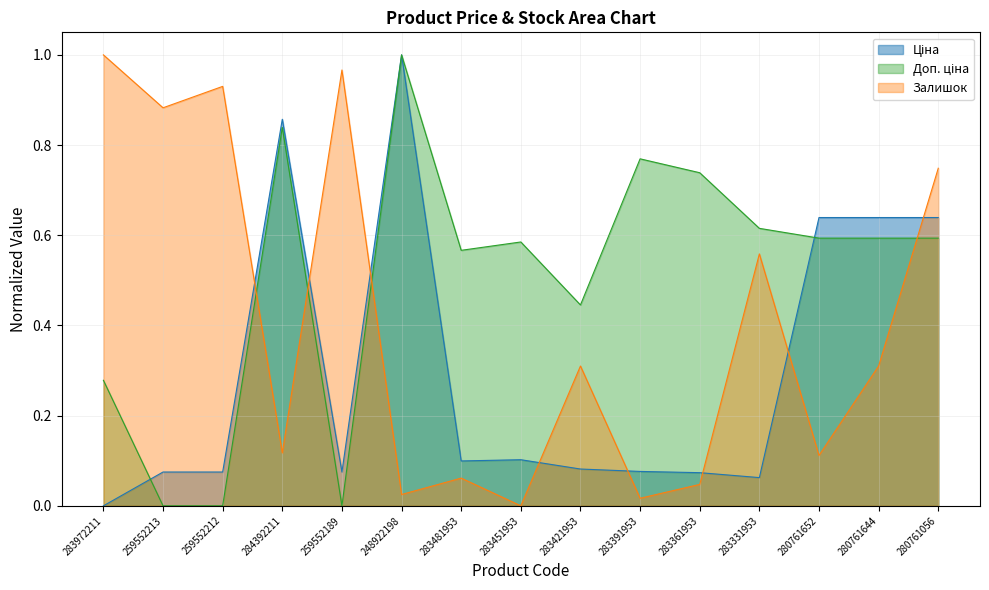

True or false: Залишок and Доп. ціна intersect in this chart.

True